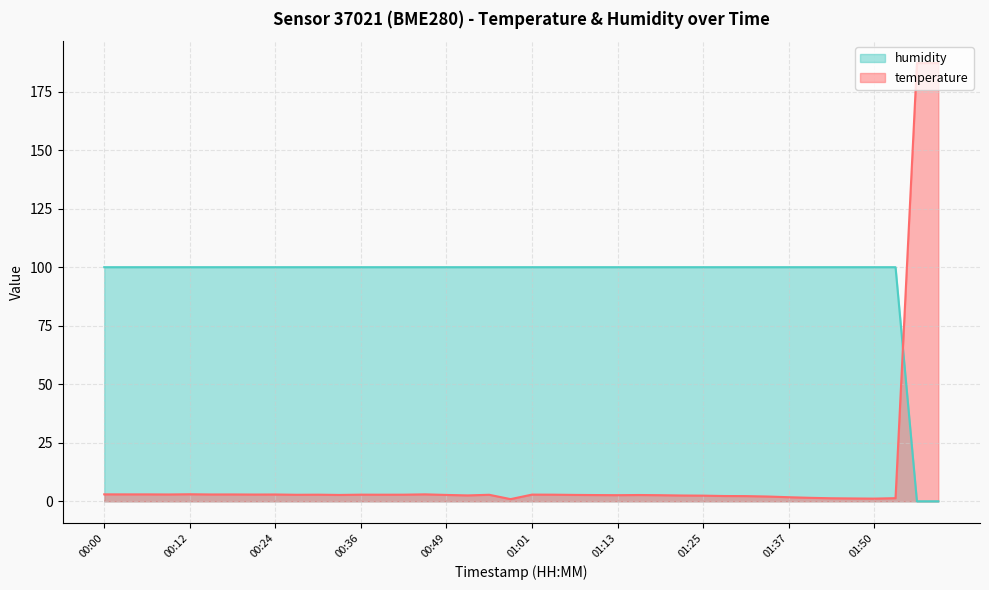

How many positive values does the humidity series have?

38